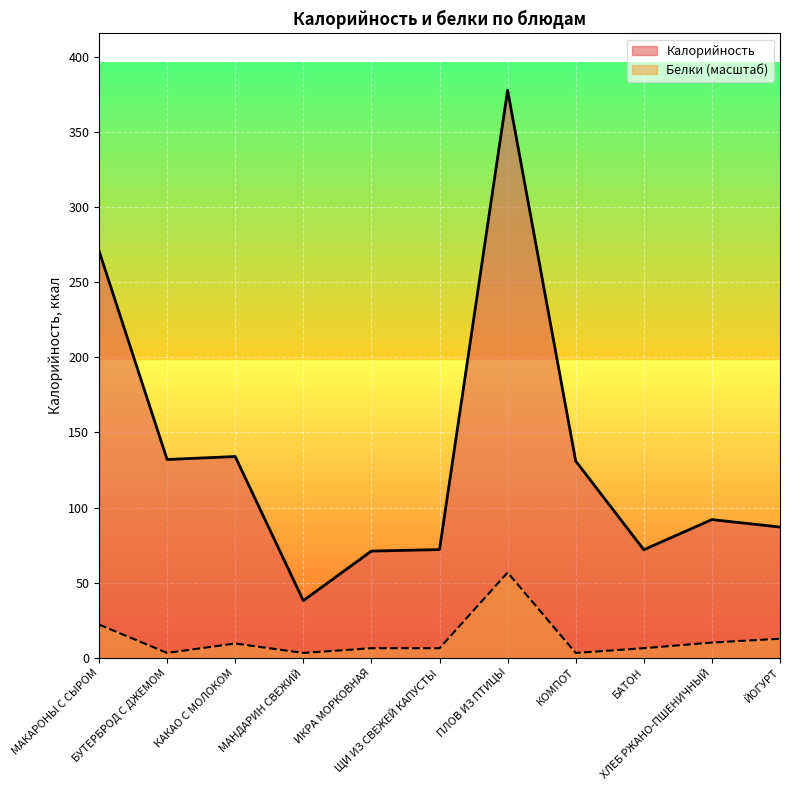

Reading left to right, list all the values displayed in this chart.

Калорийность: 271.0	132.0	134.0	38.0	71.0	72.0	378.0	131.0	71.9	92.0	87.0
Белки: 22.1	3.1	9.4	3.1	6.3	6.3	56.7	3.1	6.3	10.1	12.6